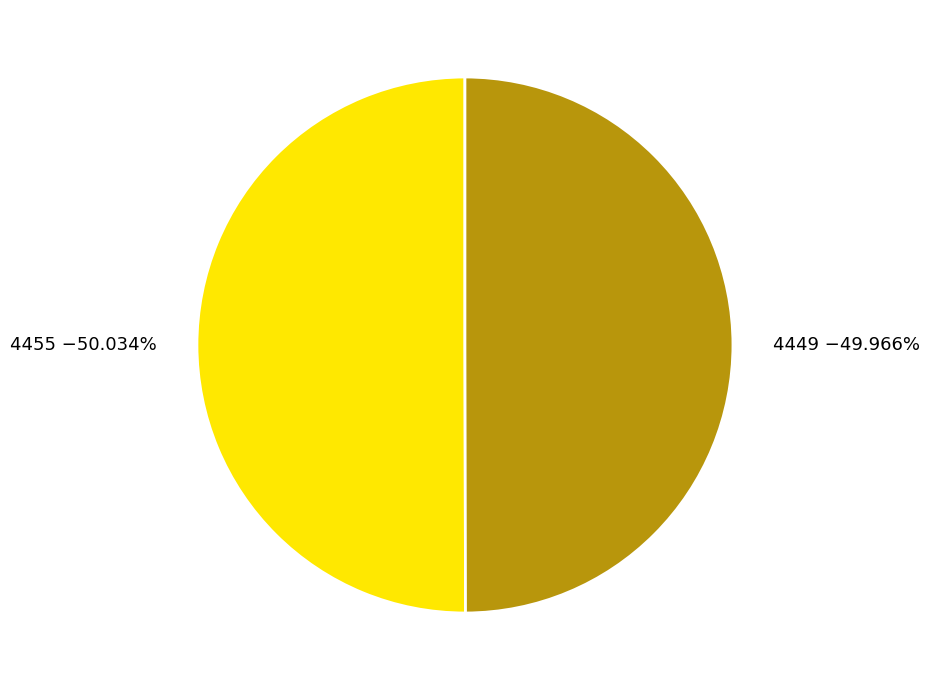

Is there a majority slice in this chart?

Yes